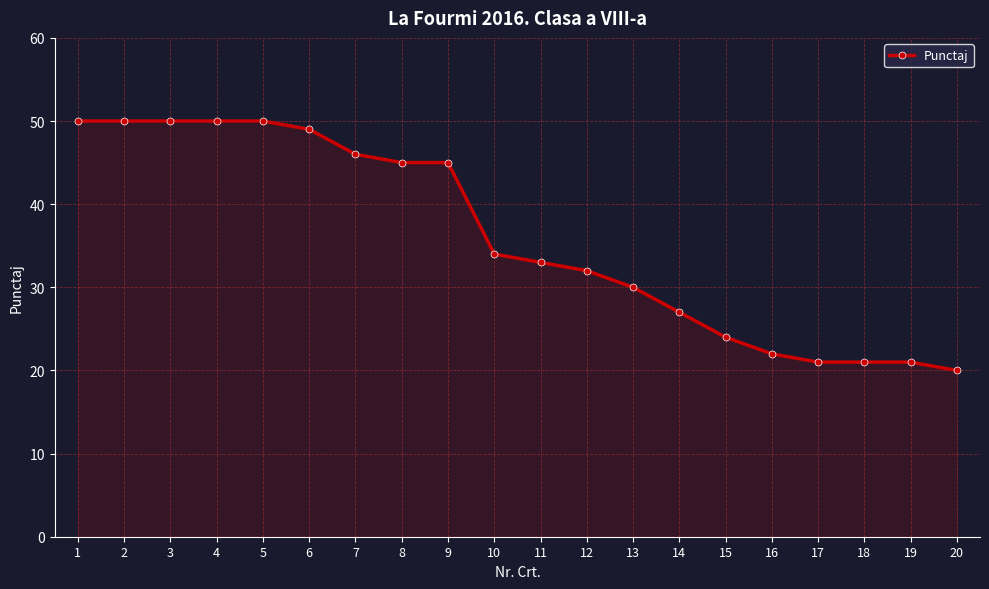

Approximately how many times larger is the value at 19 compared to 1?

0.4